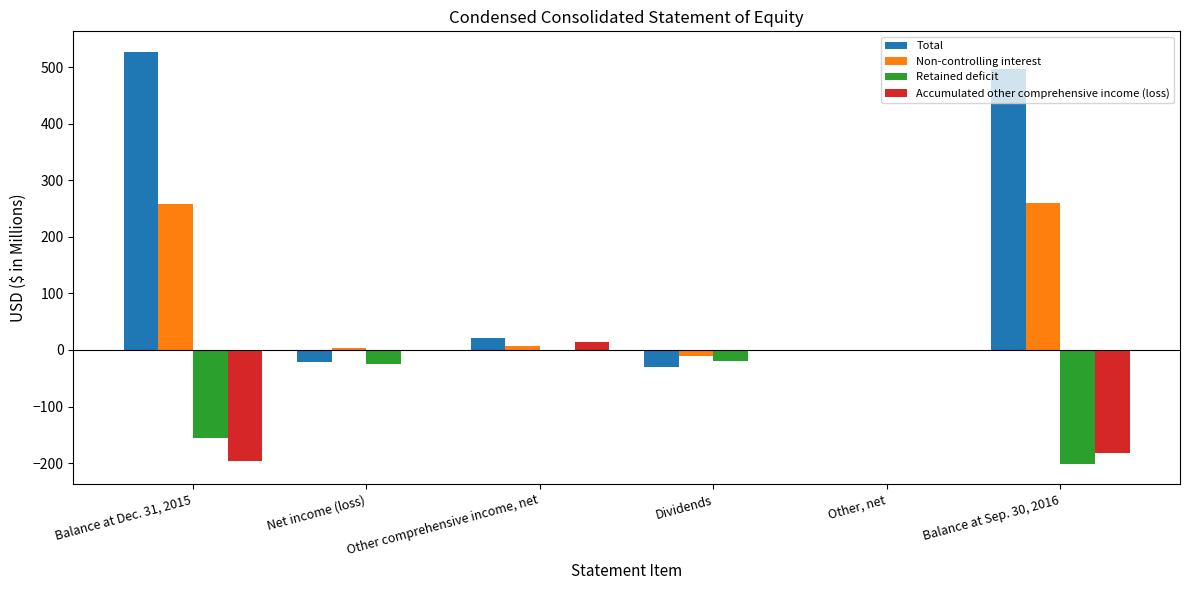

What is the maximum value shown in the chart?

526.9